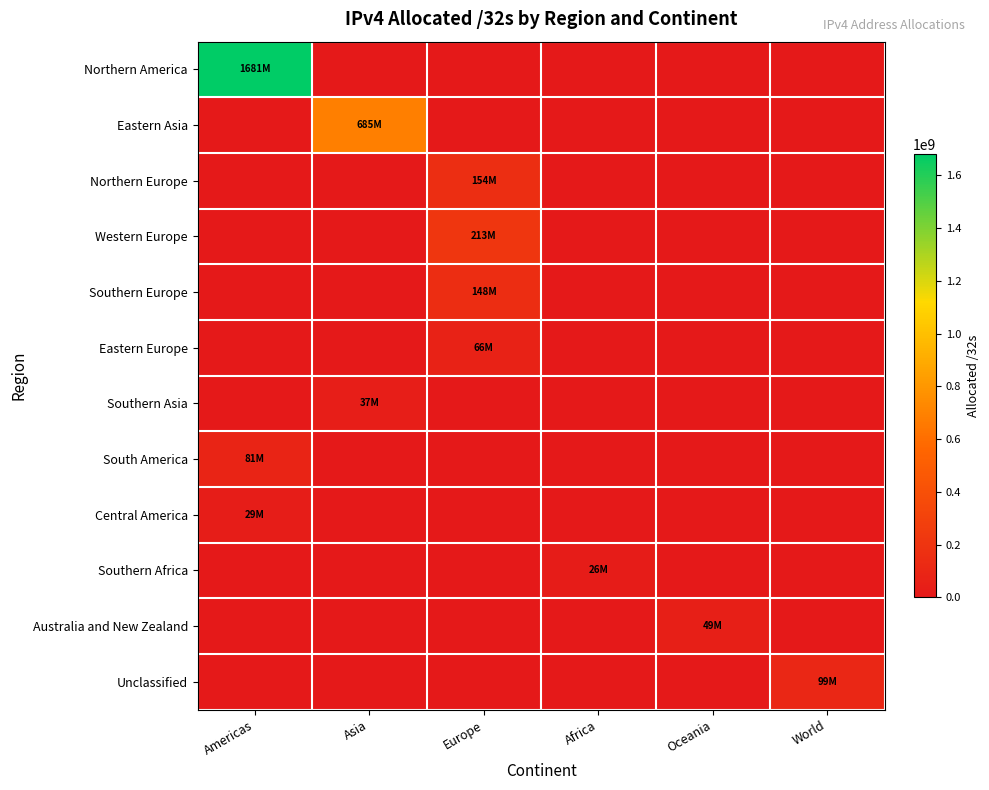

What is the difference between the highest and lowest values at Africa?

26130432